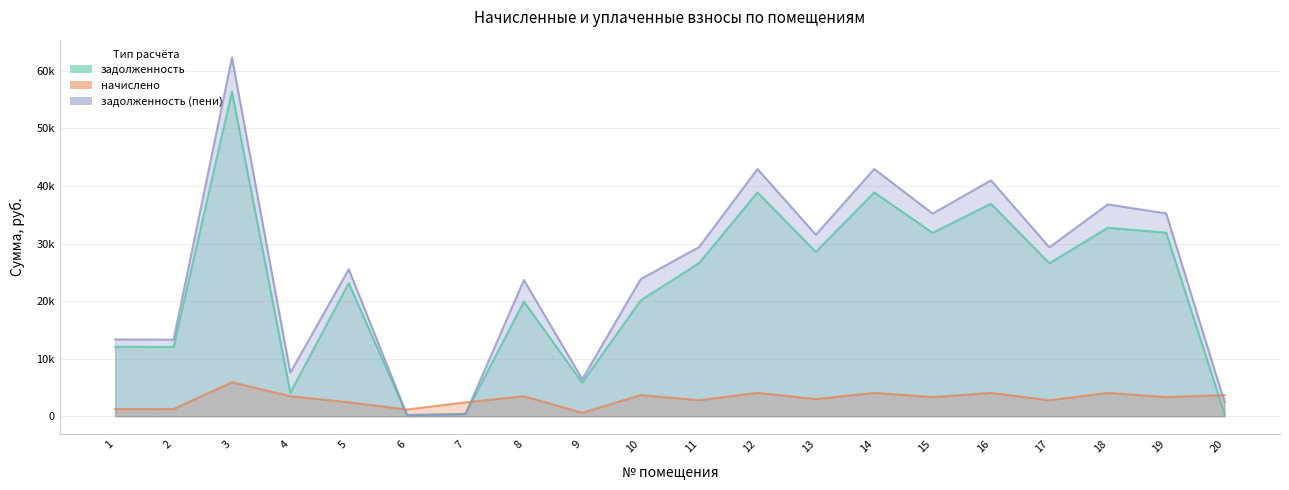

What is the value of the задолженность (пени) point at the 9th from the left?

6459.5